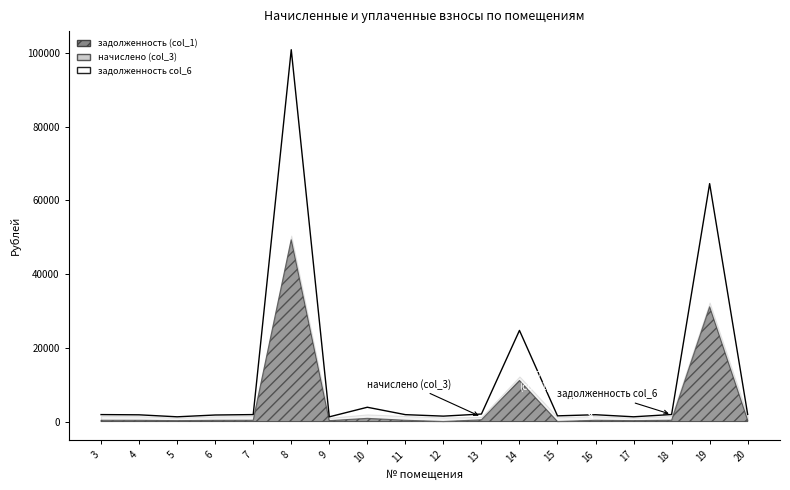

What is the difference between the задолженность (col_1) values at 8 and 3?

48974.1